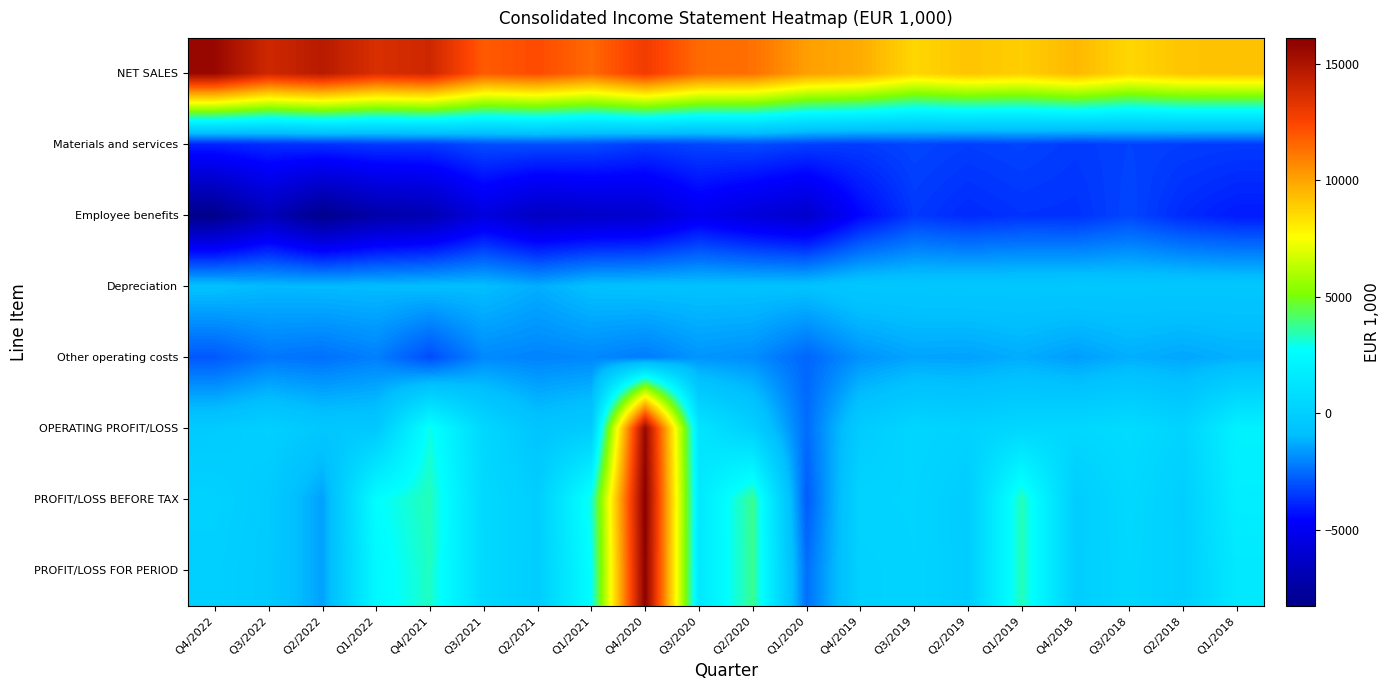

What is the difference between the Employee benefits values at Q3/2018 and Q4/2021?

3767